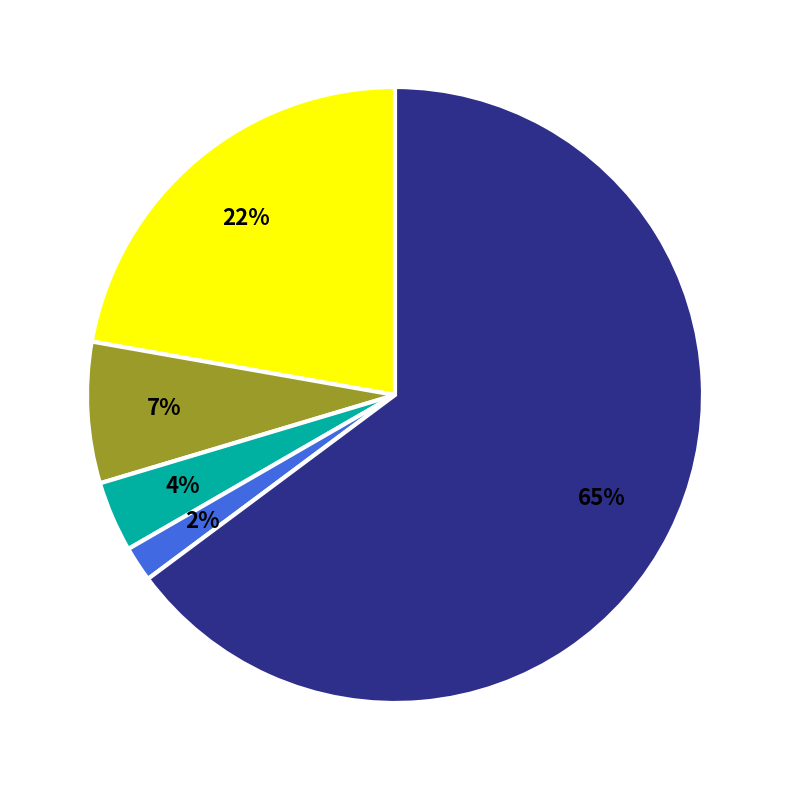

Is there a majority slice in this chart?

Yes